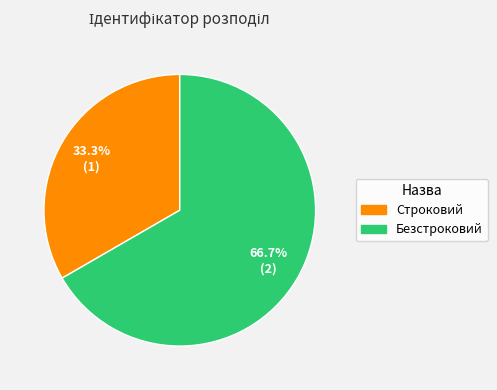

Rank the categories by value from lowest to highest.

Строковий, Безстроковий